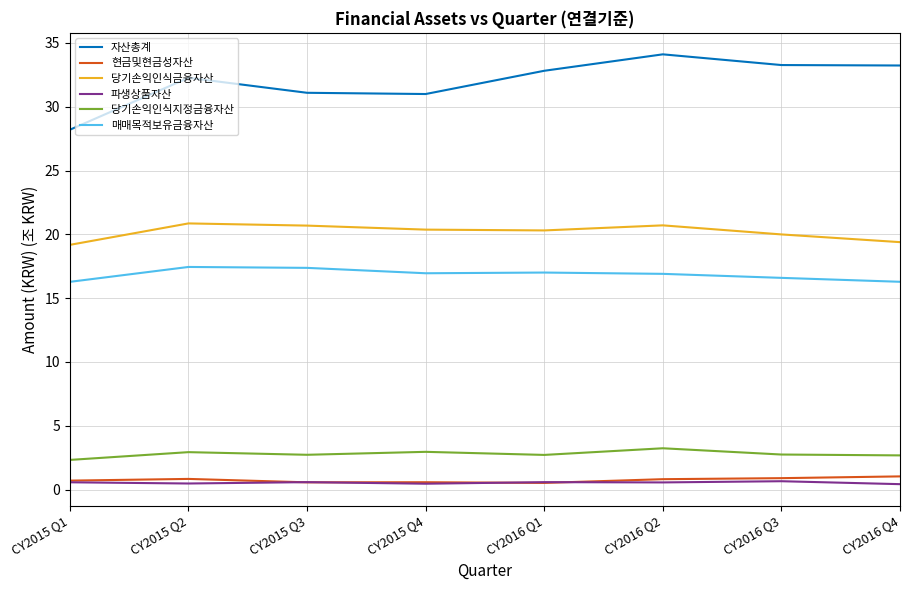

The 현금및현금성자산 series shows 0.9 at CY2016 Q3. True or false?

True